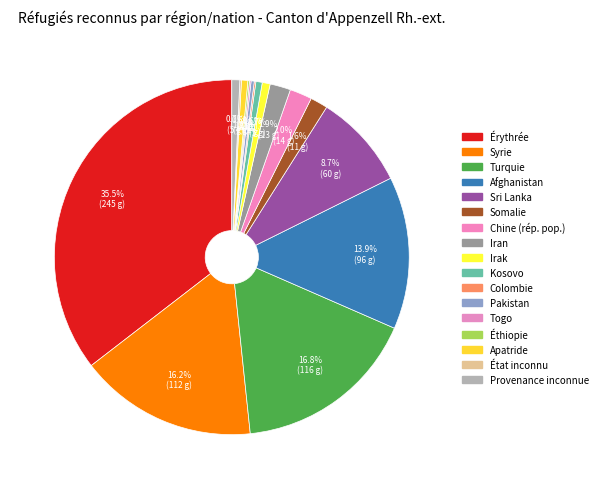

What is the total percentage of Éthiopie and Apatride?

0.7%